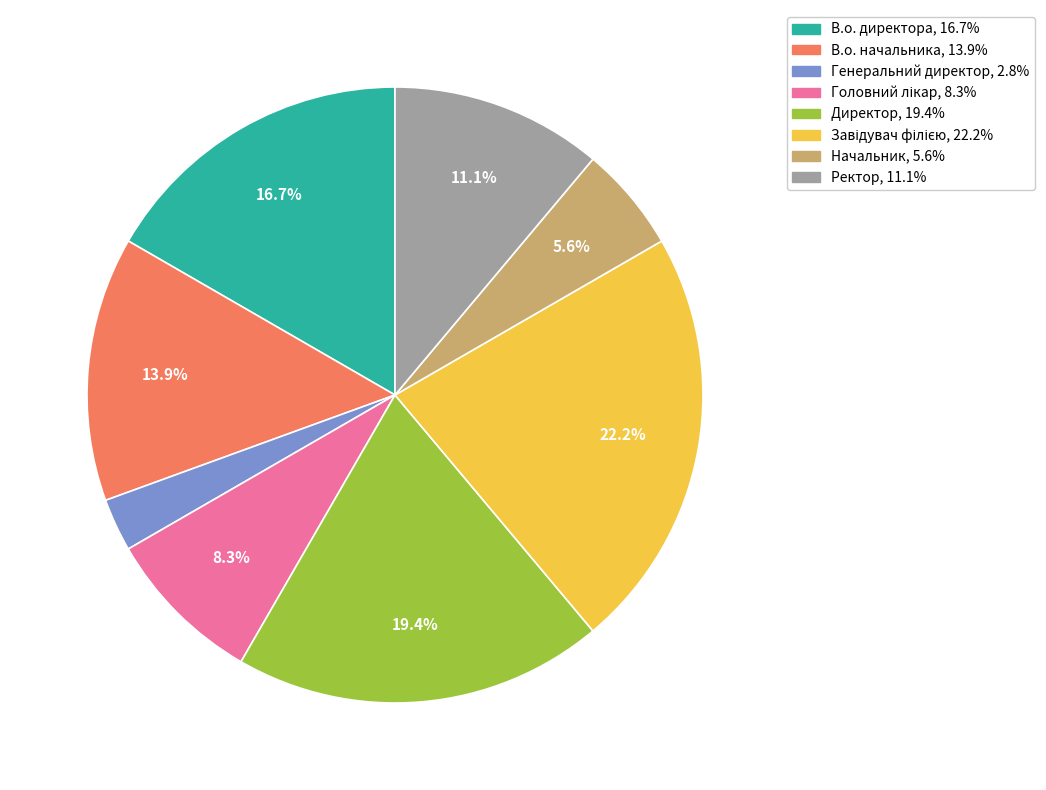

Do Директор and Начальник together represent more than half of the pie?

No